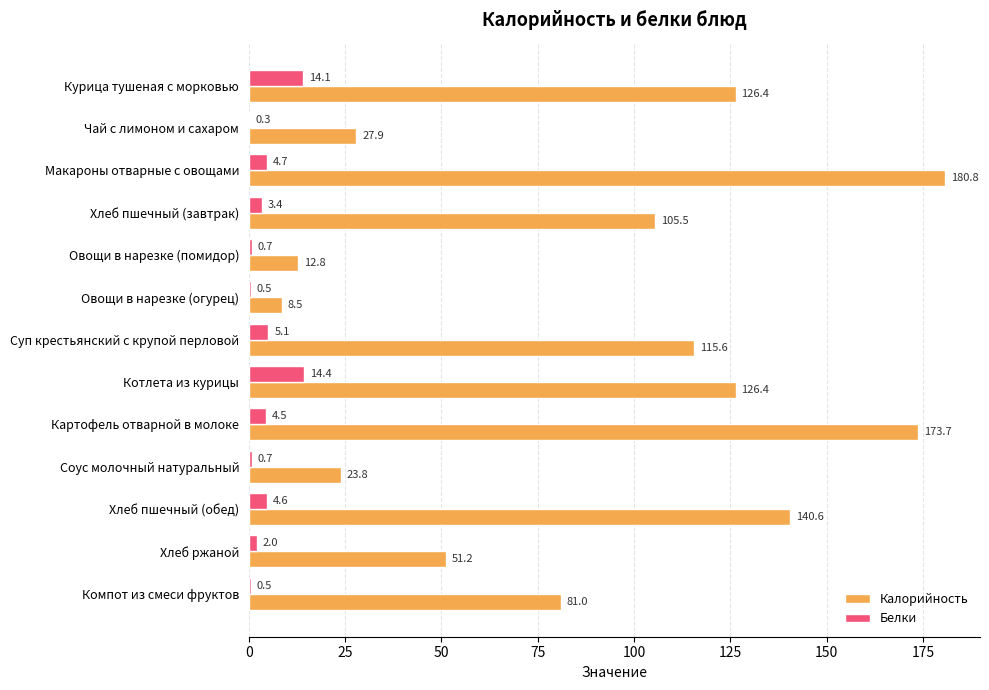

What is the sum of all Калорийность values?

1174.2